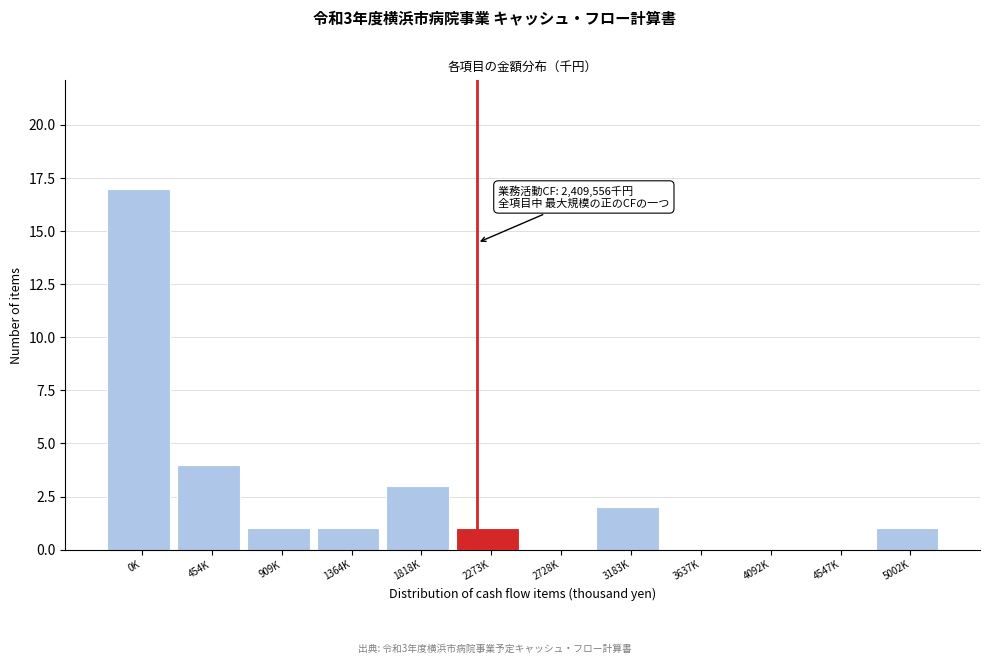

Reading left to right, what are all the values shown in this chart?

0K=17	454K=4	909K=1	1364K=1	1818K=3	2273K=1	2728K=0	3183K=2	3637K=0	4092K=0	4547K=0	5002K=1